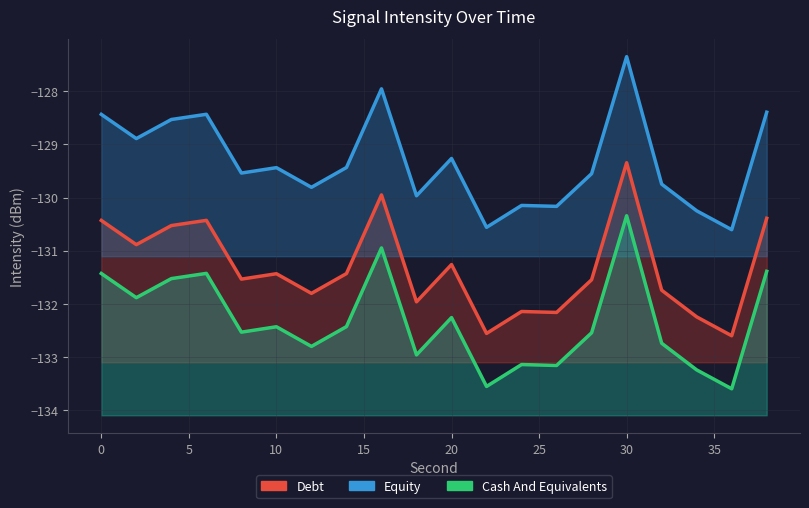

At how many categories does at least one series exceed -128?

2